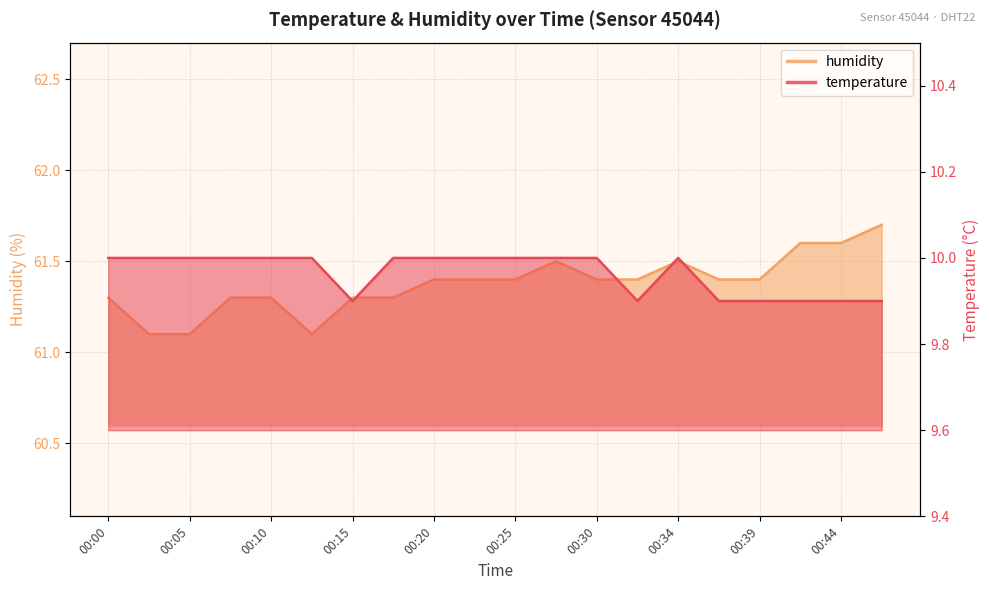

At how many categories does at least one series exceed 39?

20